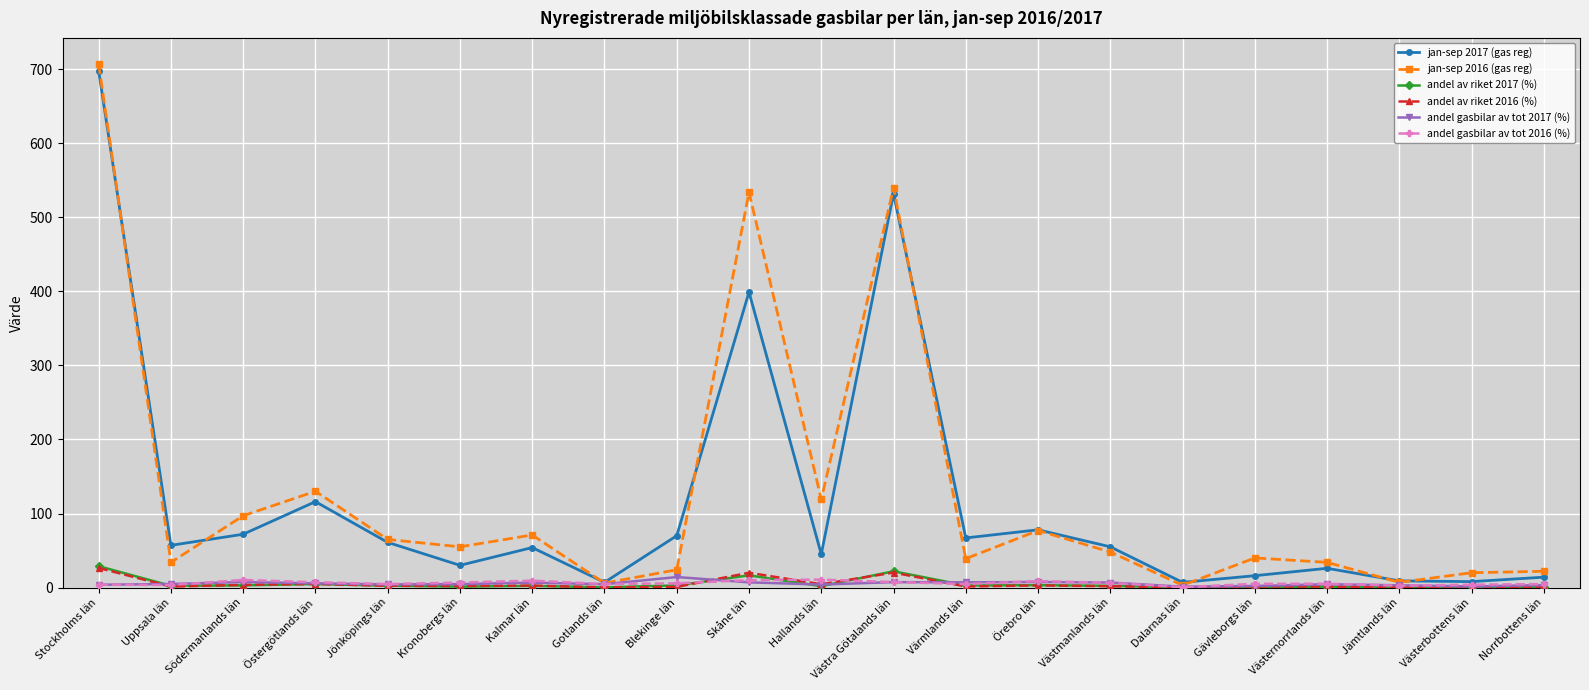

What is the label of the 3rd point from the left?

Södermanlands län